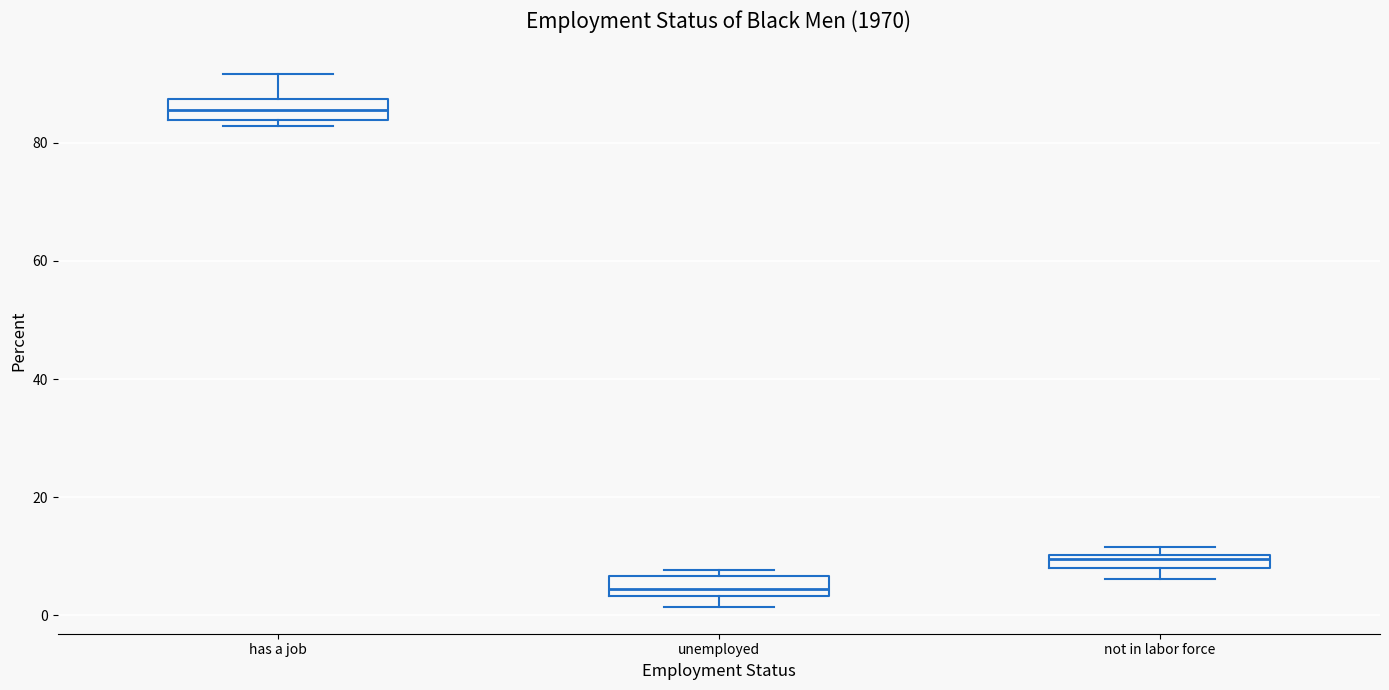

Where is the lower edge of the box for has a job on the y-axis? The values are not printed on the chart, so give them approximately, as read against the axis.

84